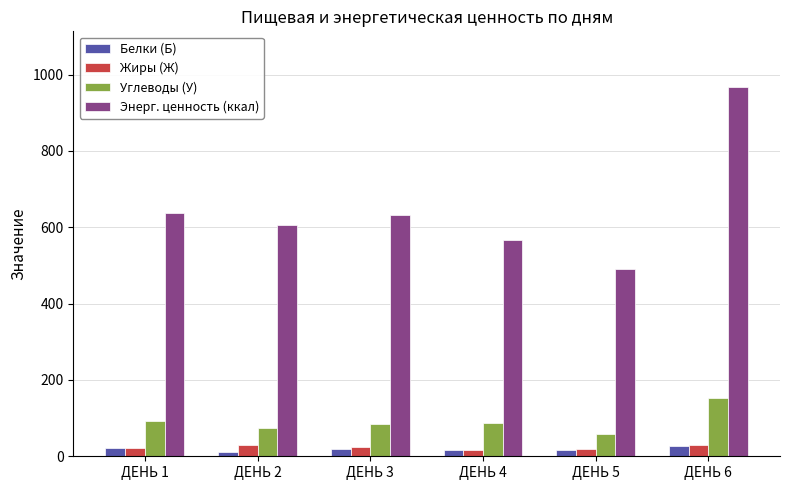

What is the average value of the Энерг. ценность (ккал) series?

650.2